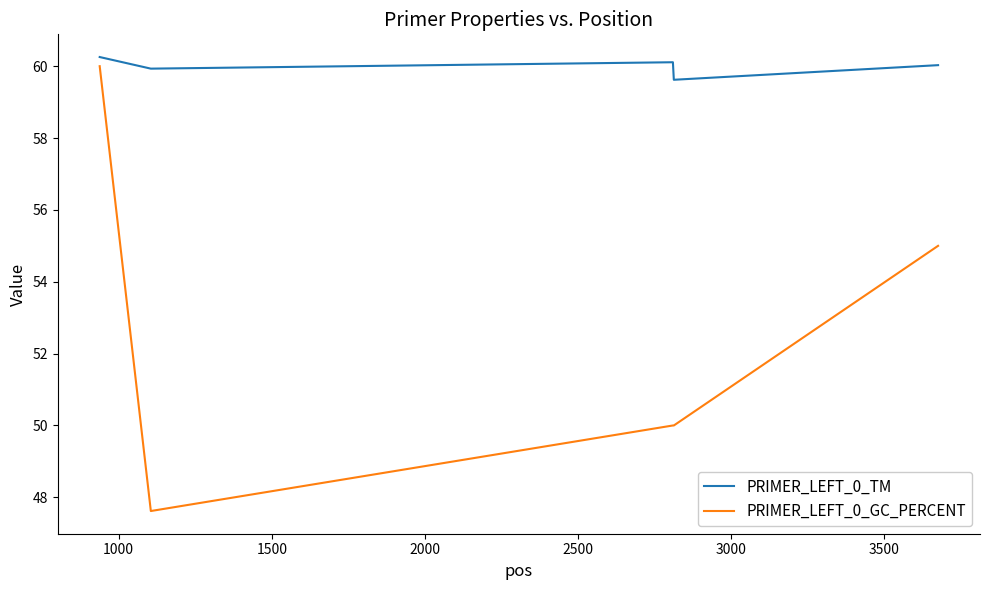

Rank the series by their average value, from highest to lowest.

PRIMER_LEFT_0_TM, PRIMER_LEFT_0_GC_PERCENT